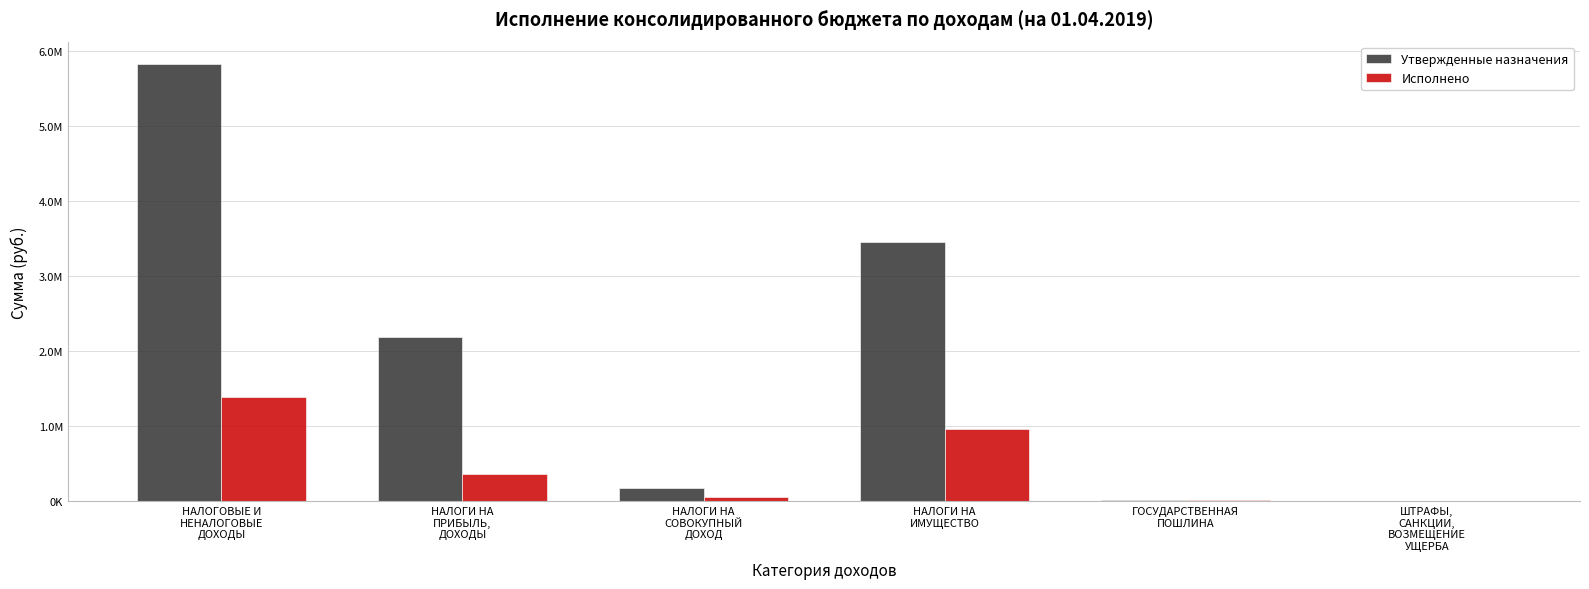

Which series changed the most between НАЛОГИ НА
СОВОКУПНЫЙ
ДОХОД and НАЛОГИ НА
ИМУЩЕСТВО?

Утвержденные назначения